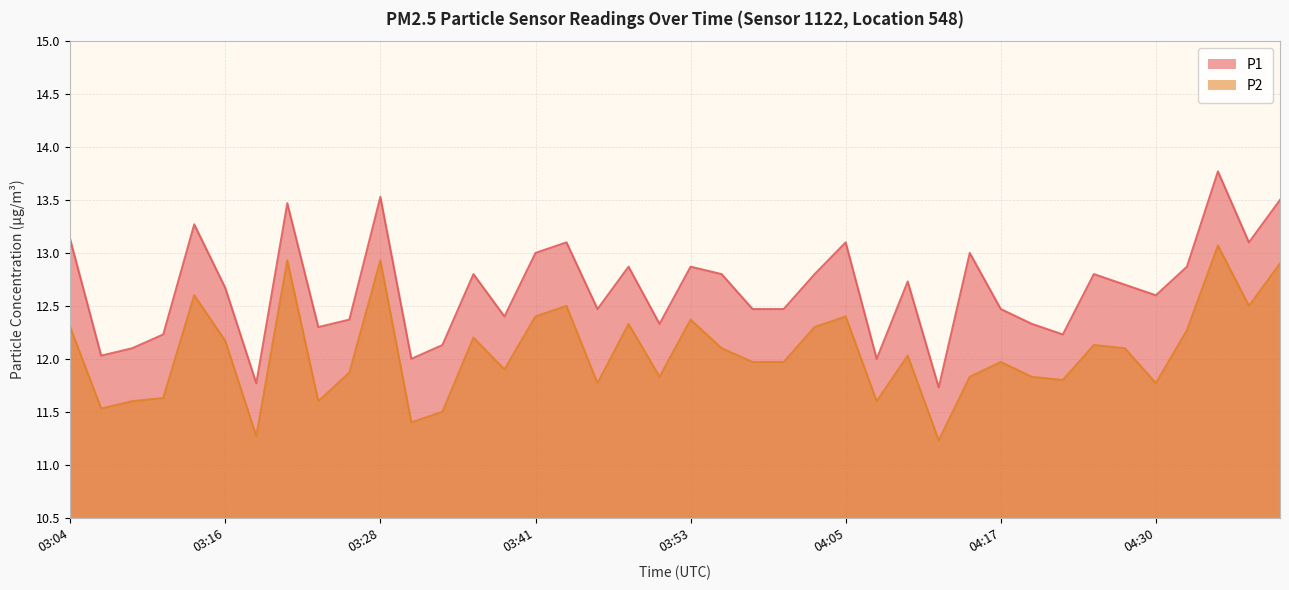

Is the value of P2 at 04:13 greater than the value of P1 at 03:43?

No